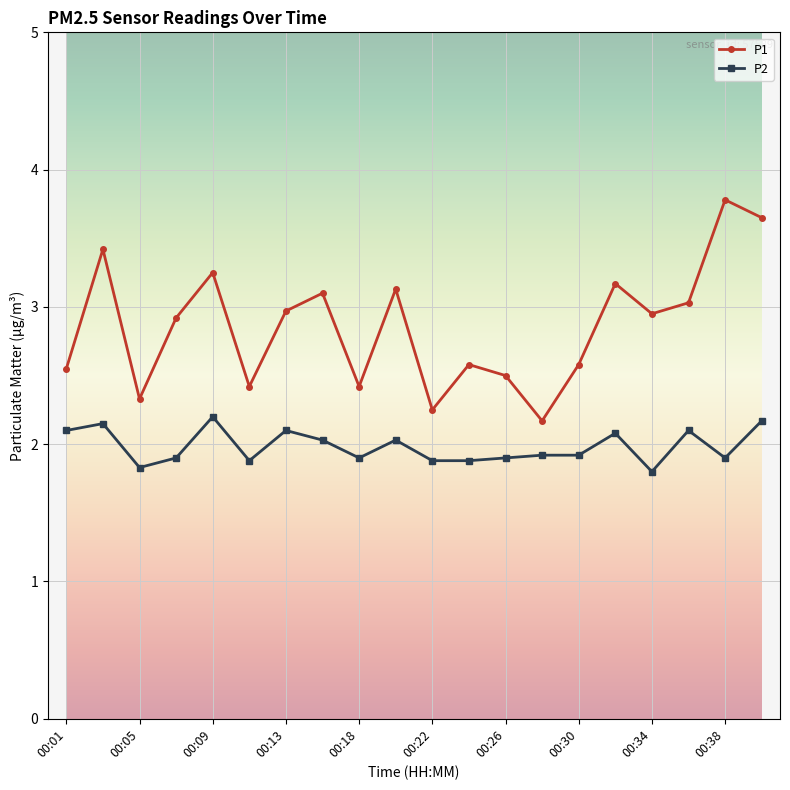

At how many categories does at least one series exceed 2?

20